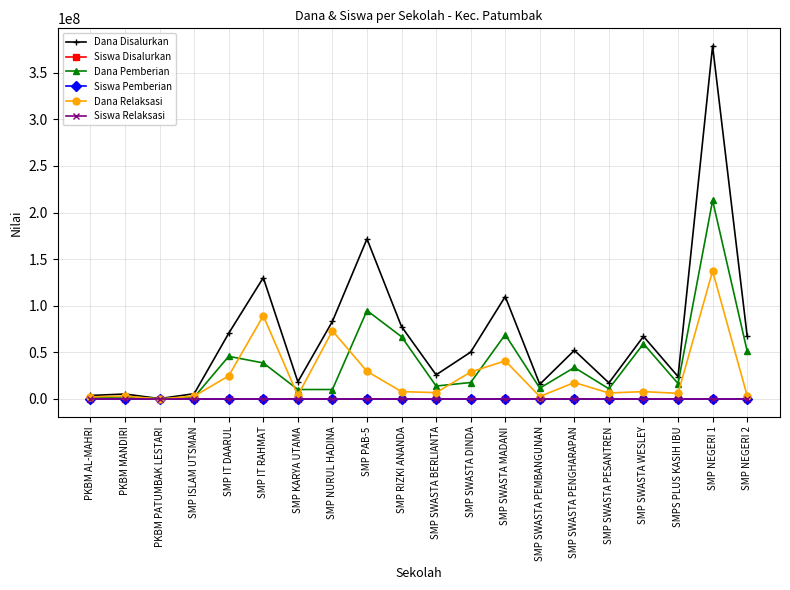

Which series changed the most between SMP IT RAHMAT and SMP NURUL HADINA?

Dana Disalurkan